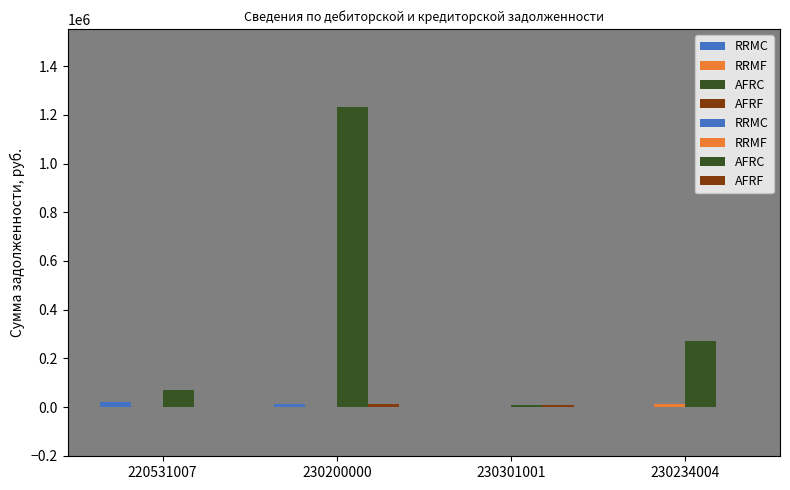

What are all the series names shown in the legend?

RRMC, RRMF, AFRC, AFRF